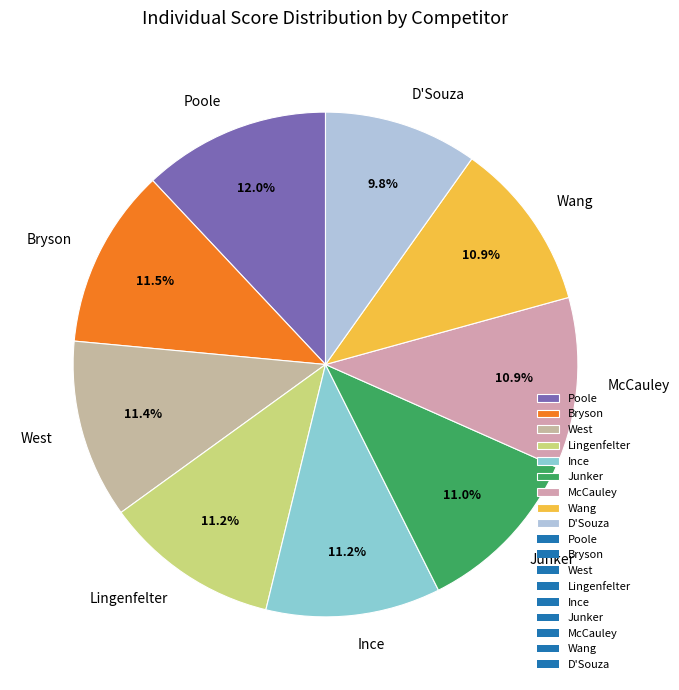

To the nearest percent, what is the combined percentage of Lingenfelter and West?

23%